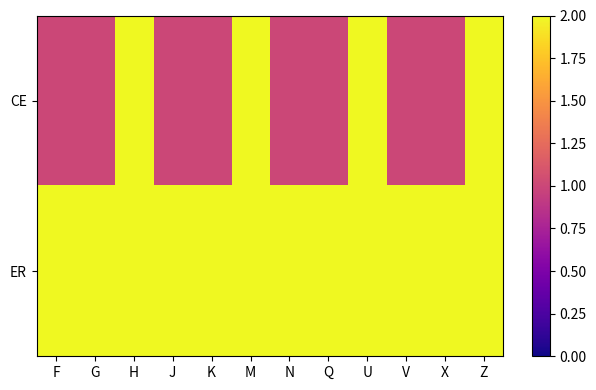

Rank the series by their average value, from highest to lowest.

ER, CE